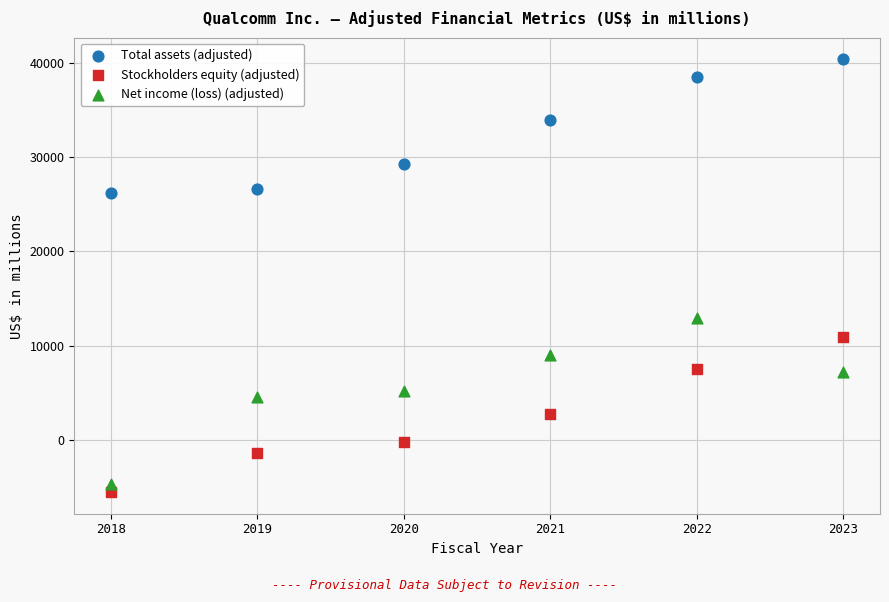

Across all series, what Y value is closest to 17414?

12936